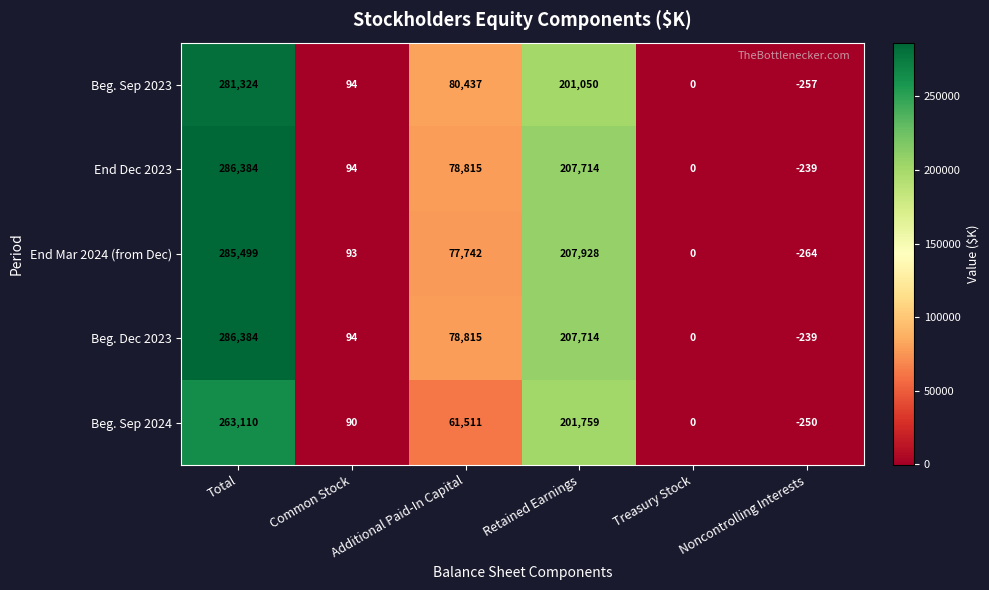

The End Mar 2024 (from Dec) series shows 0 at Treasury Stock. True or false?

True